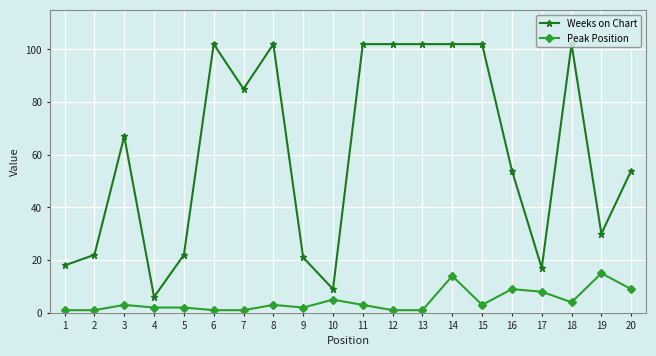

Is this an area chart (filled region under the line)?

No